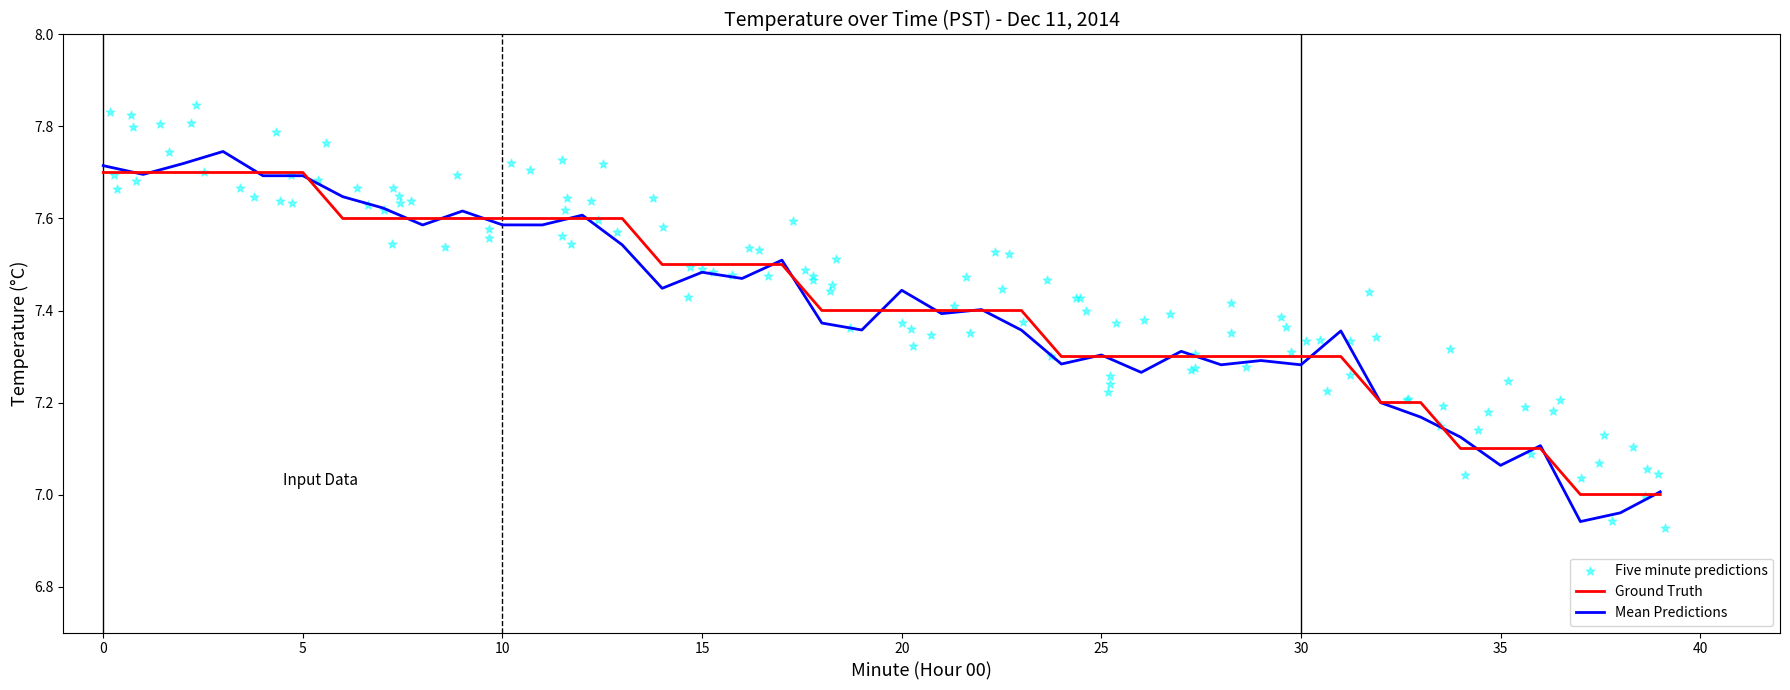

What is the ratio of the value at 23 to the value at 24?

1.0